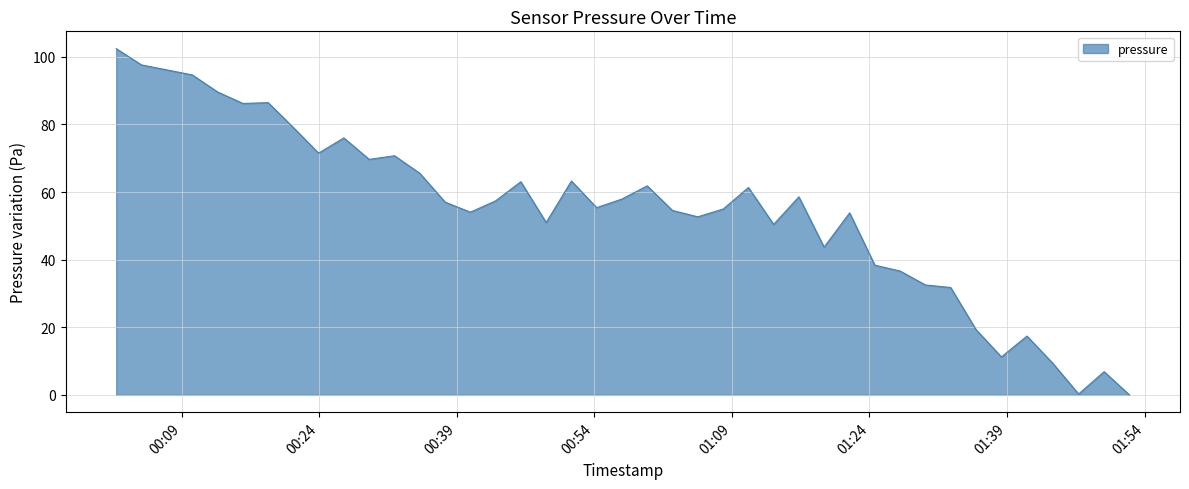

What is the maximum value shown in the chart?

102.4